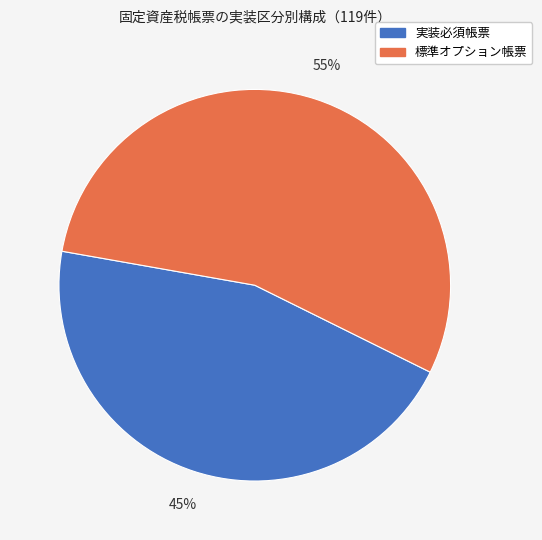

Rank the categories by value from lowest to highest.

実装必須帳票, 標準オプション帳票